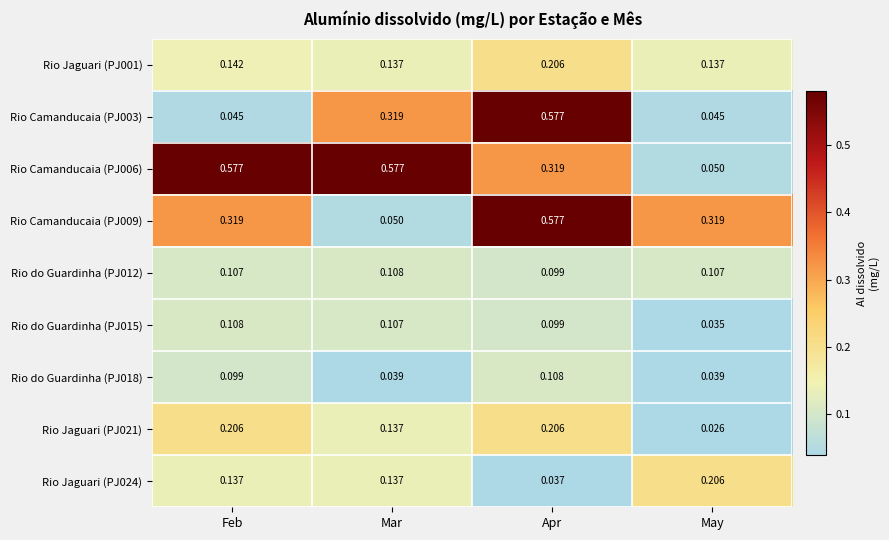

Where is Rio do Guardinha (PJ015) nearest to the value 0?

May